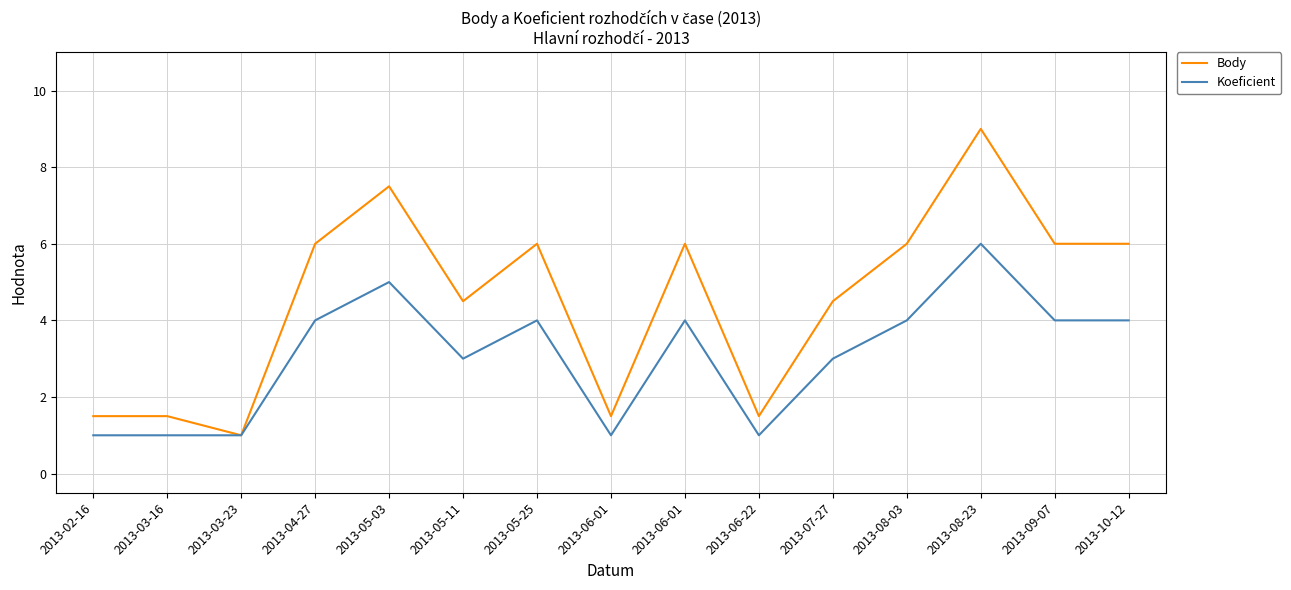

What is the approximate value of Body at 2013-03-23?

1.0